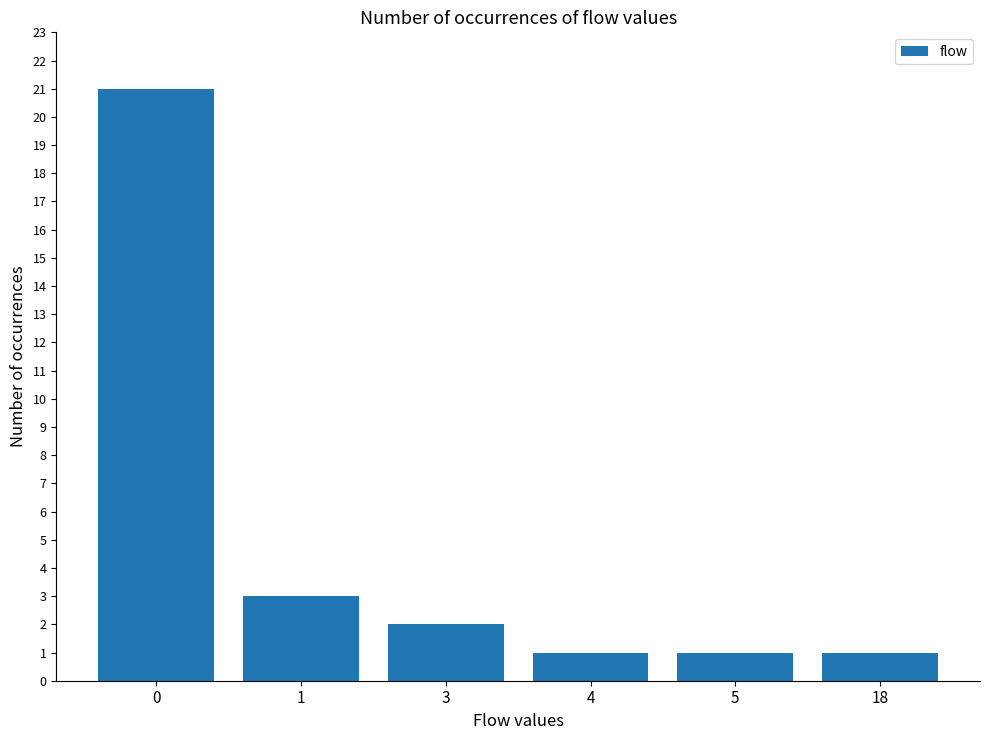

What is the difference between the second highest and second lowest values?

2